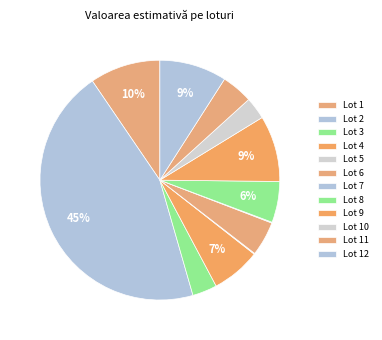

Is Lot 9 the majority of the pie?

No